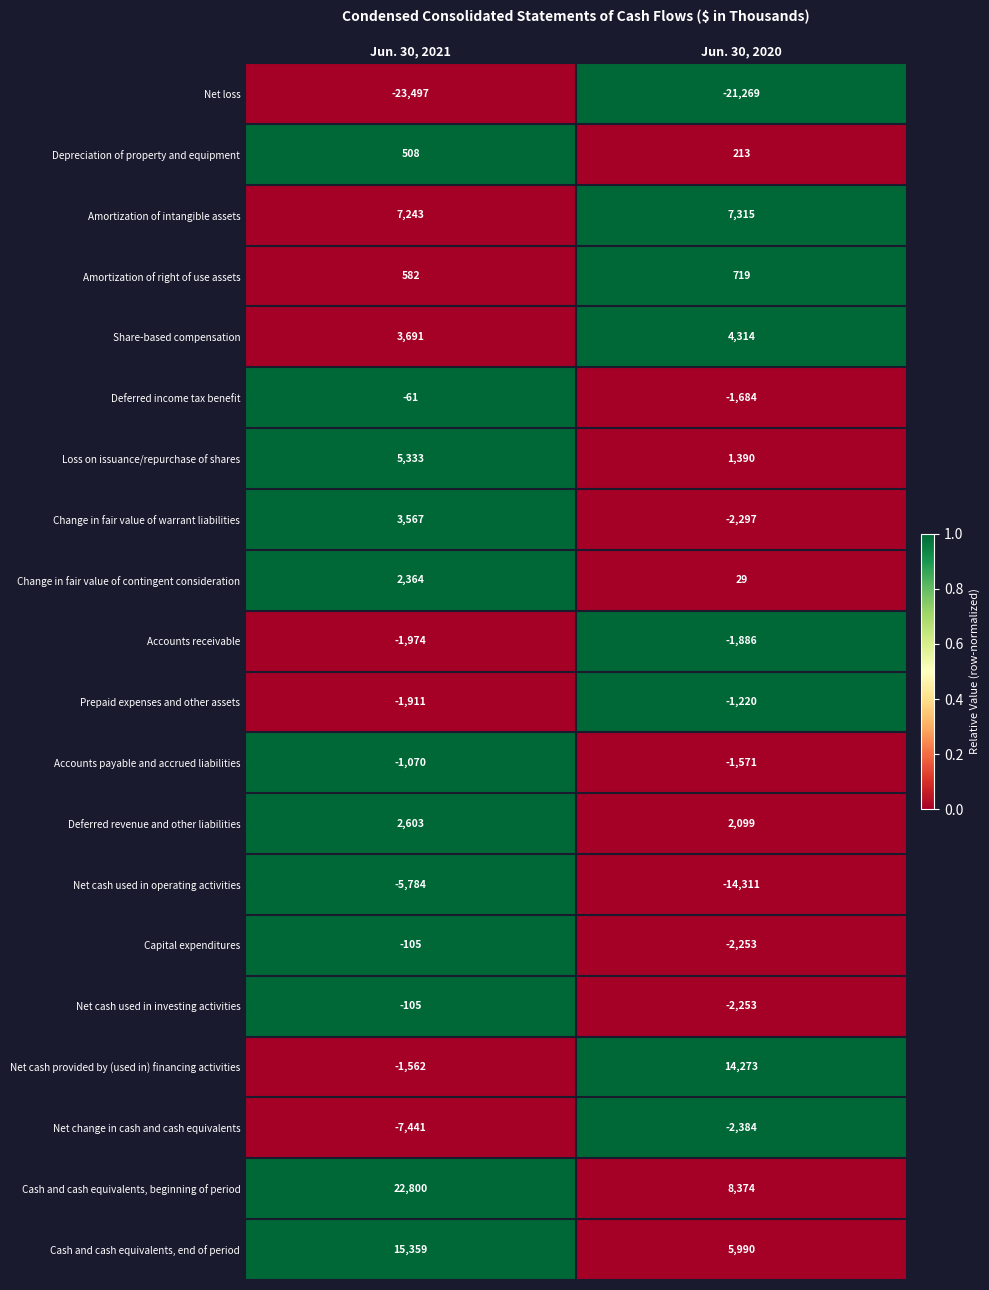

Which category has the highest value across all series?

Jun. 30, 2021